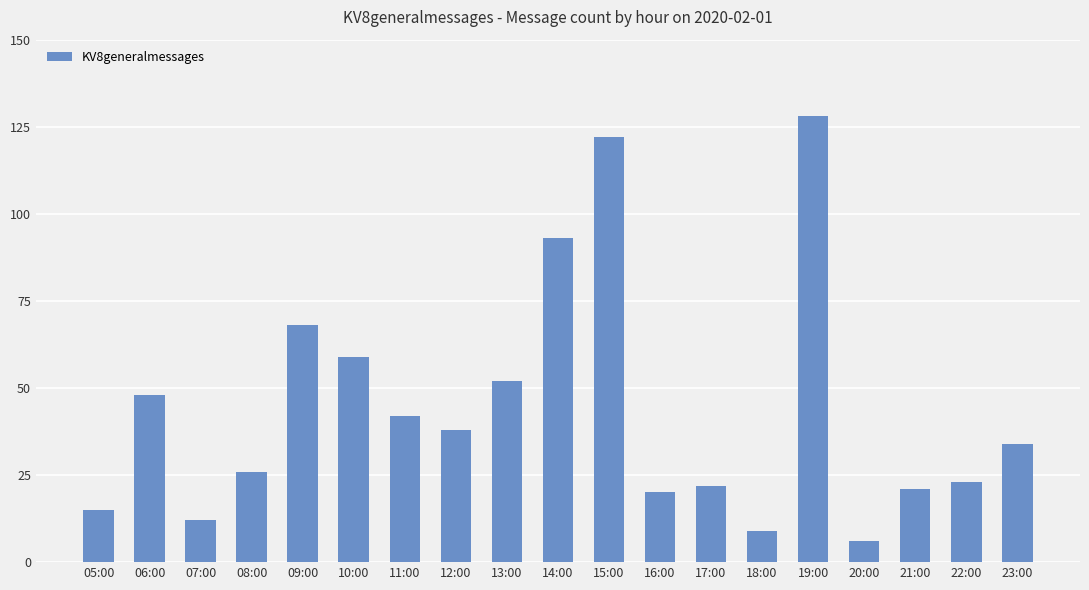

At which label is the value closest to 67?

09:00